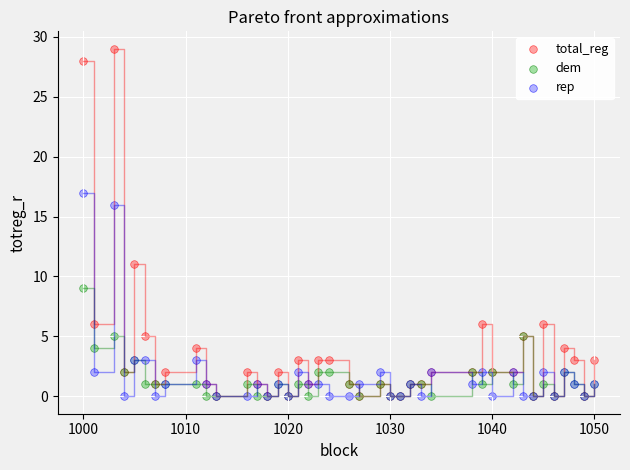

What are all the series names shown in the legend?

total_reg, dem, rep